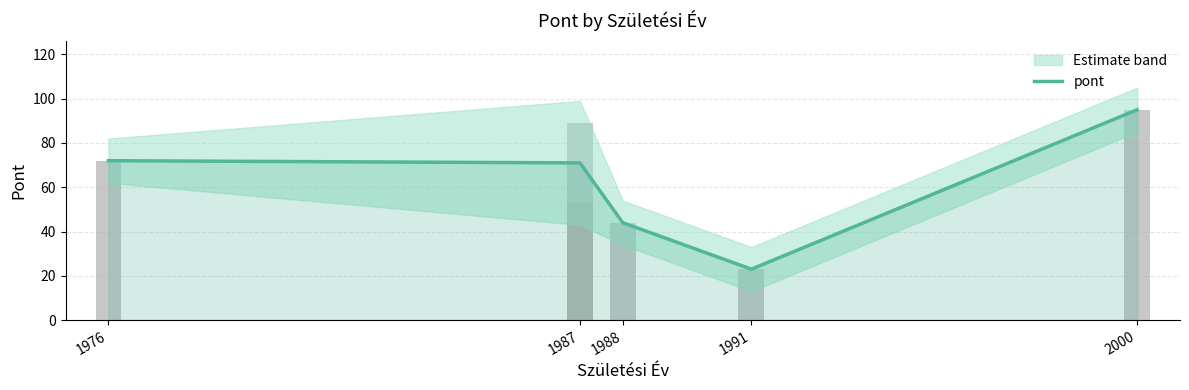

What is the difference between the maximum and minimum values?

72